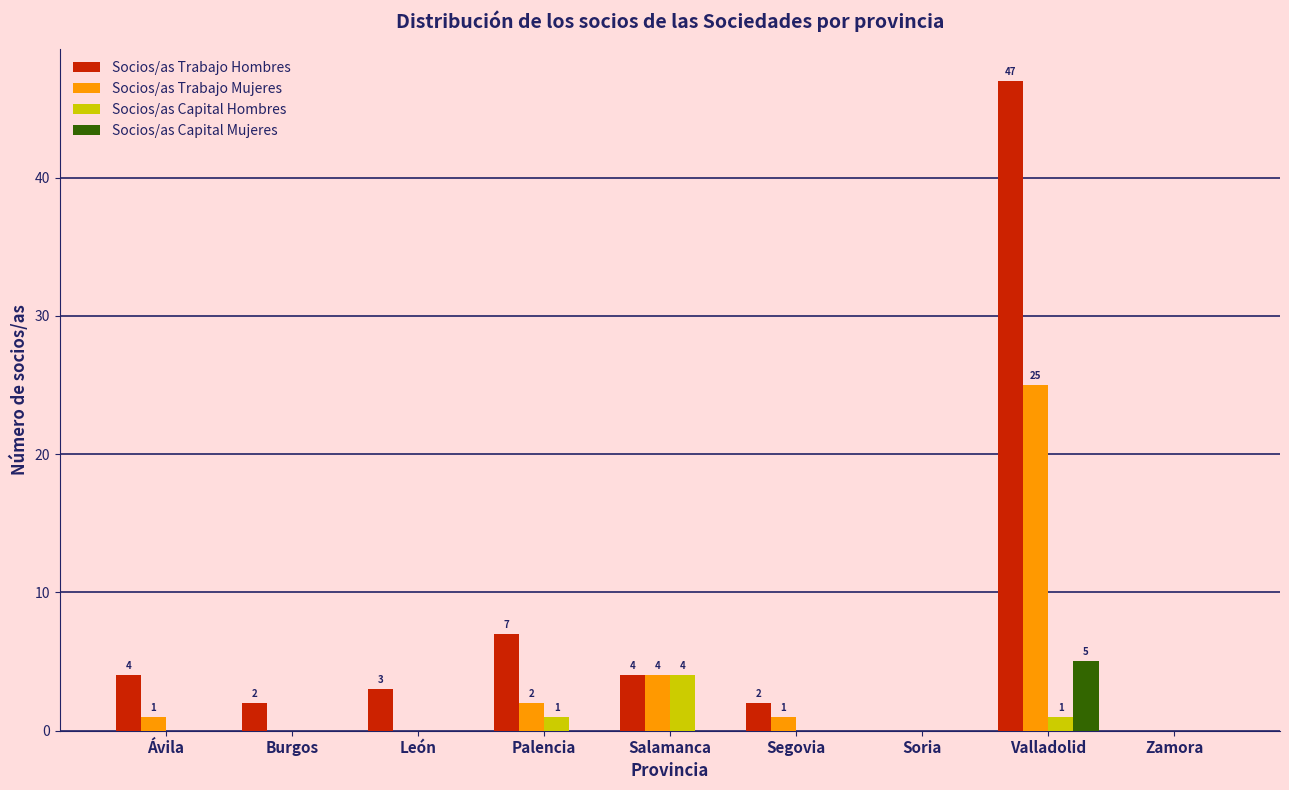

Reading right to left, what are all the values shown in this chart?

Socios/as Trabajo Hombres: 0	47	0	2	4	7	3	2	4
Socios/as Trabajo Mujeres: 0	25	0	1	4	2	0	0	1
Socios/as Capital Hombres: 0	1	0	0	4	1	0	0	0
Socios/as Capital Mujeres: 0	5	0	0	0	0	0	0	0